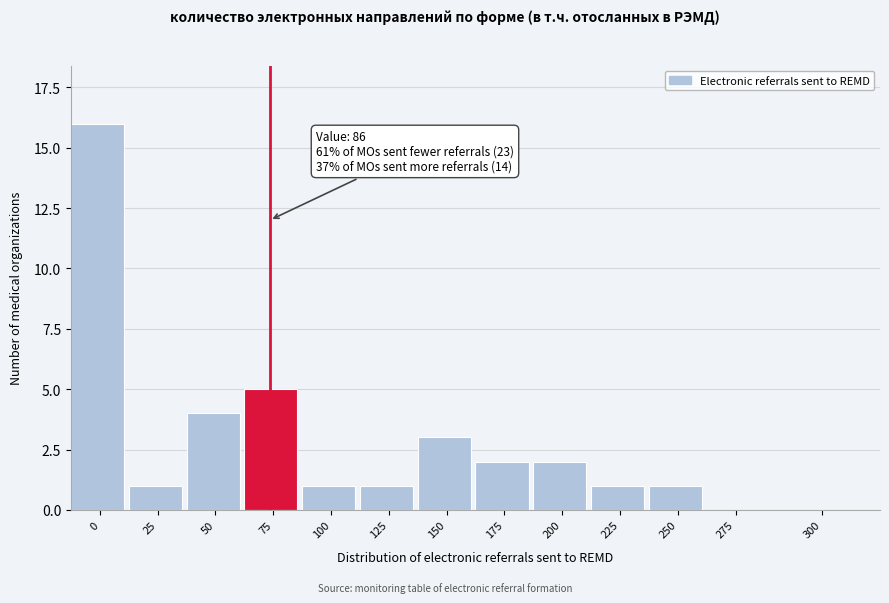

Reading right to left, list all the values displayed in this chart.

300=0	275=0	250=1	225=1	200=2	175=2	150=3	125=1	100=1	75=5	50=4	25=1	0=16